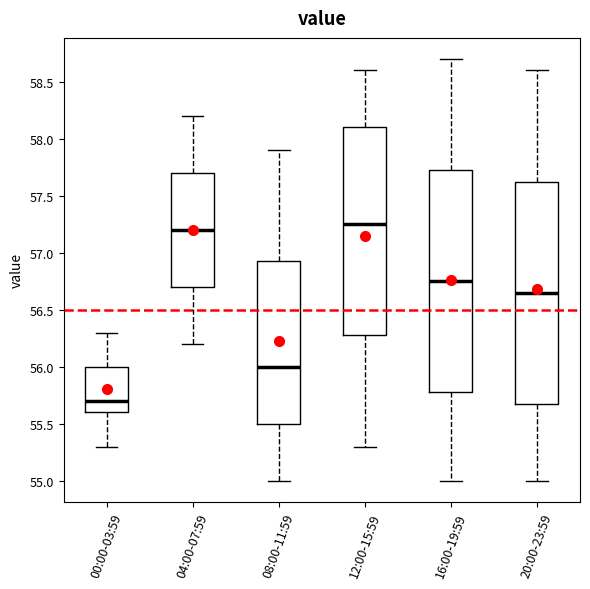

Reading left to right, read every box against the y-axis: the position of its median line, the range the box covers, and the ends of its whiskers. The values are not printed on the chart, so give them approximately, as read against the axis.

00:00-03:59: median 55.70, box 55.60 to 56.00, whiskers 55.30 to 56.30
04:00-07:59: median 57.20, box 56.70 to 57.70, whiskers 56.20 to 58.20
08:00-11:59: median 56.00, box 55.50 to 56.95, whiskers 55.00 to 57.90
12:00-15:59: median 57.25, box 56.30 to 58.10, whiskers 55.30 to 58.60
16:00-19:59: median 56.75, box 55.80 to 57.75, whiskers 55.00 to 58.70
20:00-23:59: median 56.65, box 55.70 to 57.65, whiskers 55.00 to 58.60